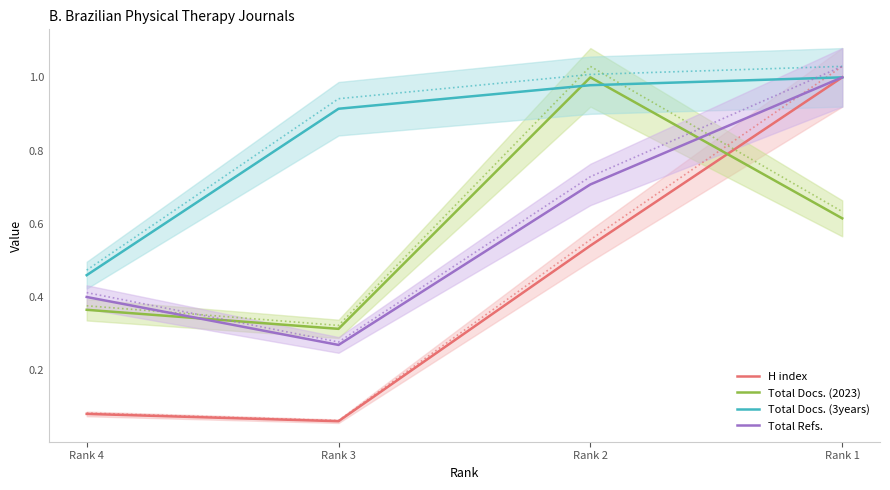

Which series changed the most between Rank 4 and Rank 3?

Total Docs. (3years)